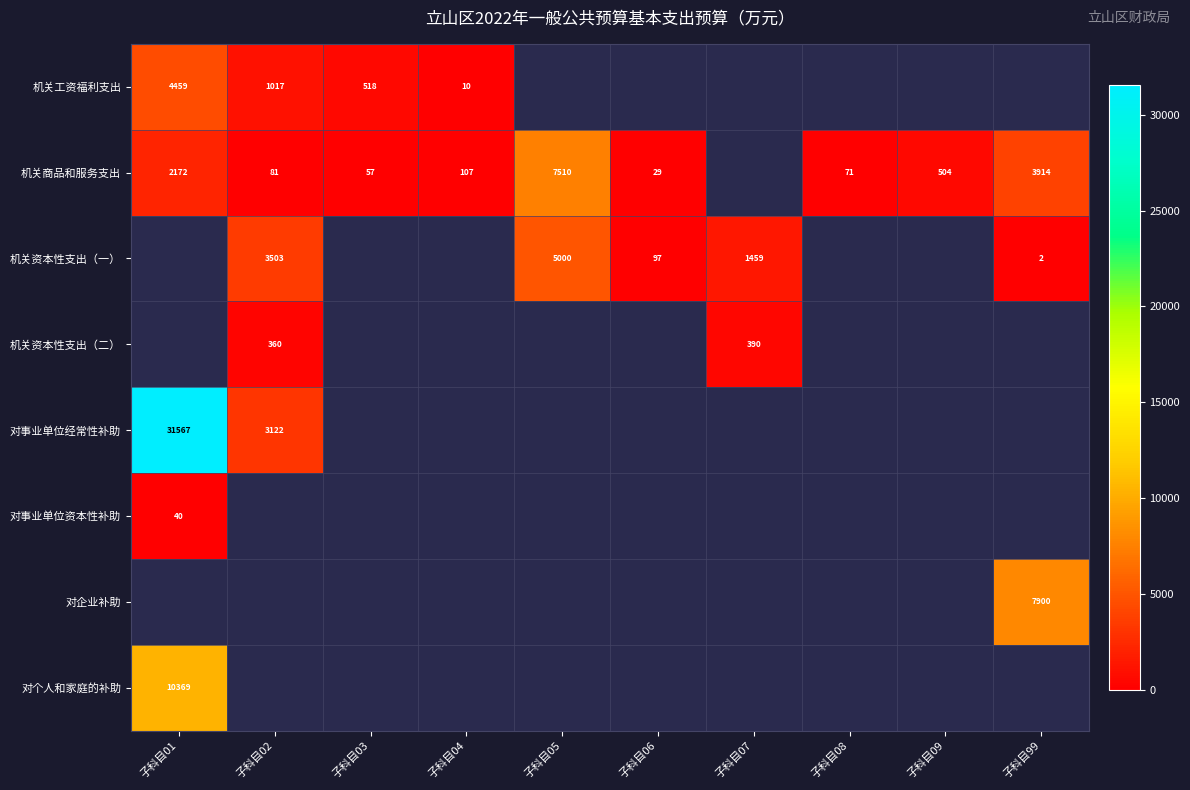

What is the difference between the highest and lowest values at 子科目04?

97.0